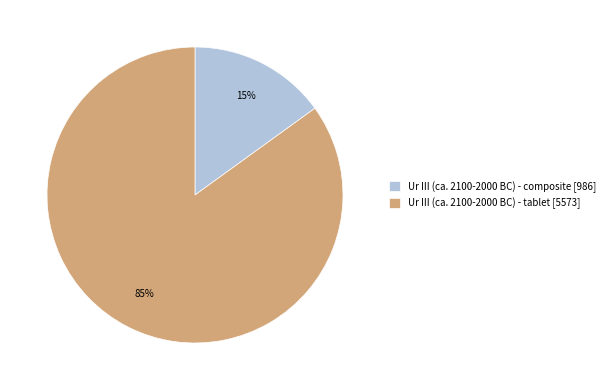

Which slice represents more than half of the pie?

Ur III (ca. 2100-2000 BC) - tablet